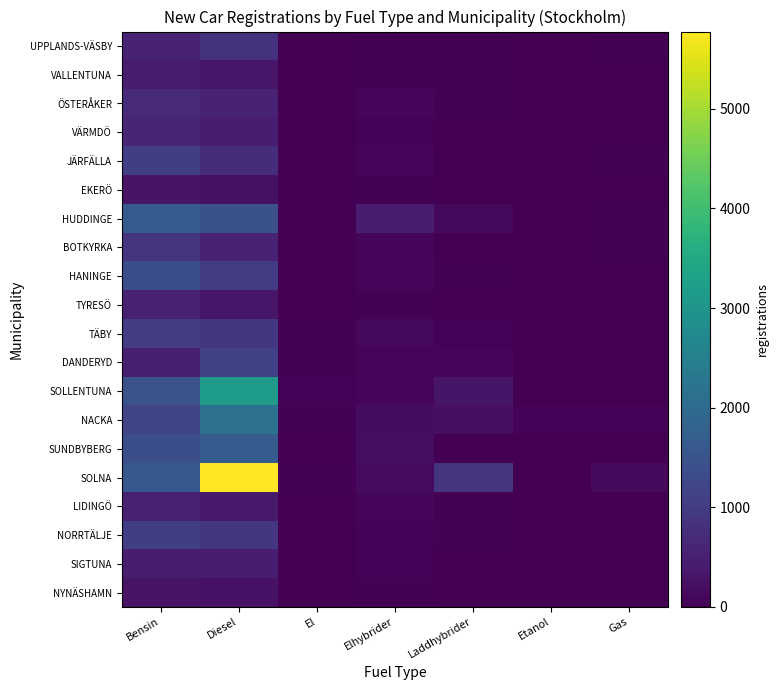

Which series has the largest total across all categories?

SOLNA